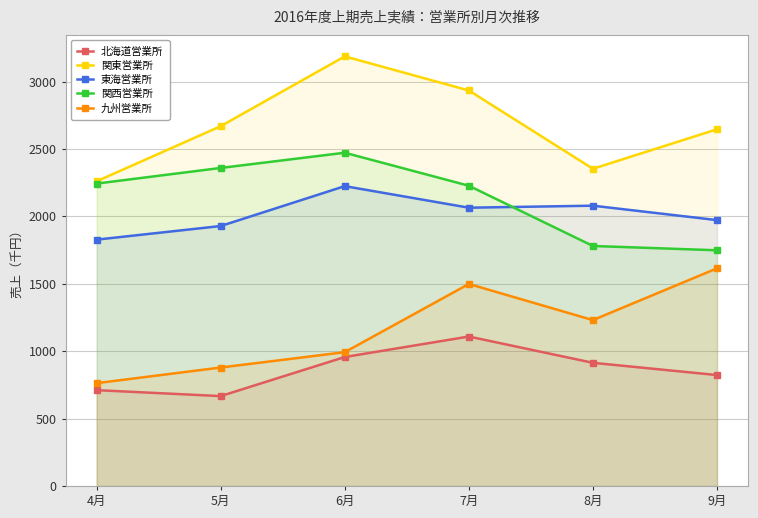

What is the approximate value of 東海営業所 at 8月?

2080